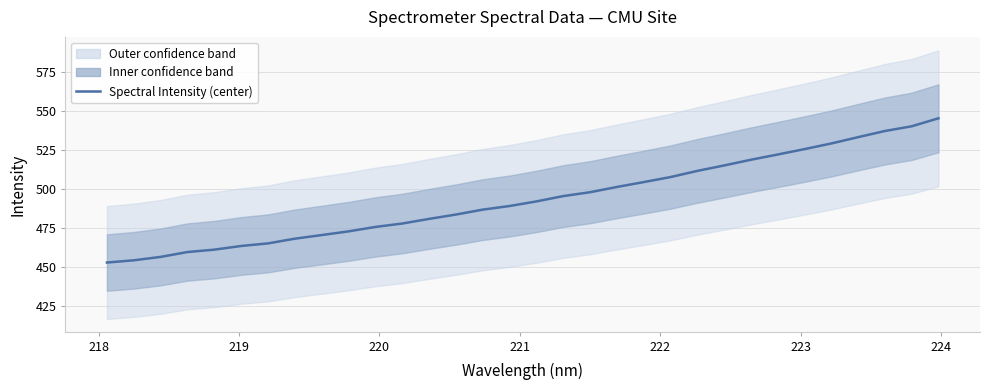

Reading left to right, extract all data points from this chart.

452.8	454.2	456.4	459.5	461.0	463.4	465.1	468.1	470.4	472.8	475.6	477.8	480.8	483.6	486.7	489.0	492.0	495.4	497.9	501.2	504.4	507.6	511.6	515.0	518.7	522.1	525.5	529.2	533.2	537.2	540.2	545.3